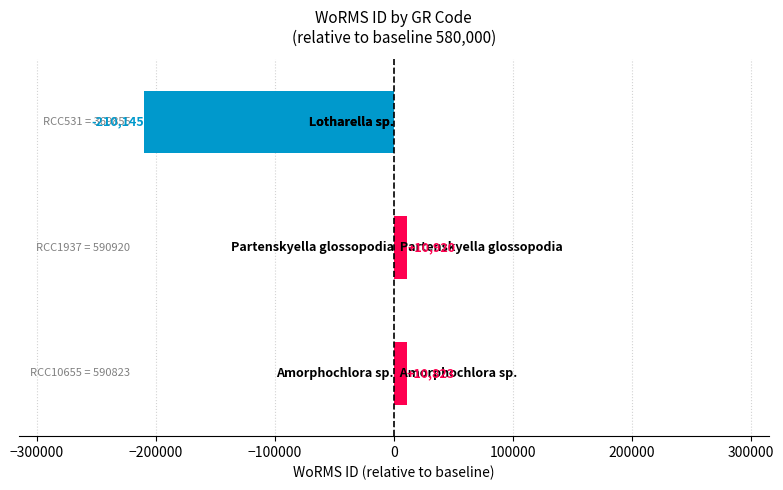

What is the minimum value shown in the chart?

-210145